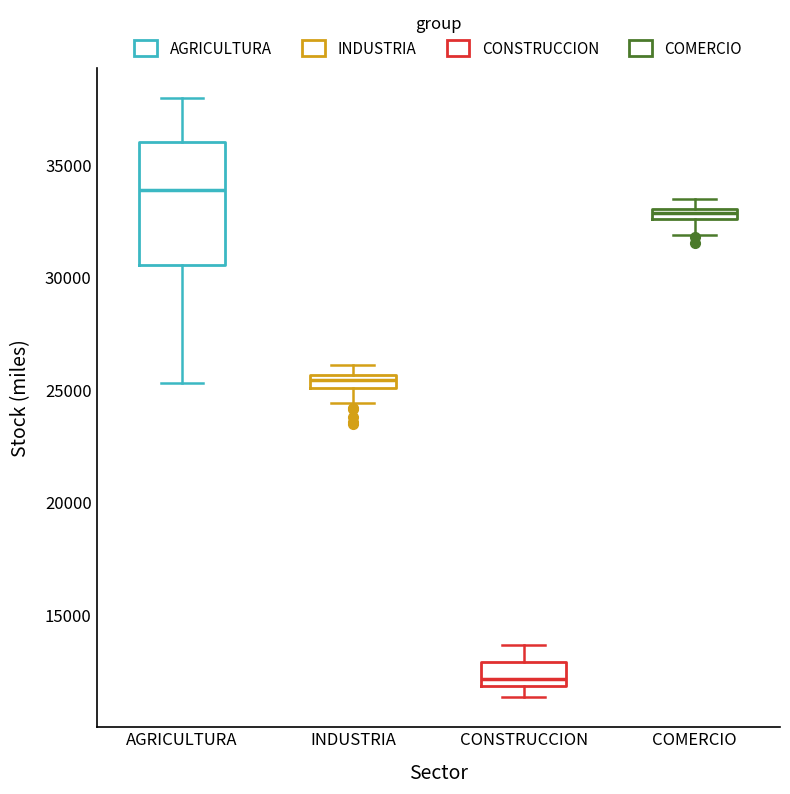

Which box's median line is the highest?

AGRICULTURA